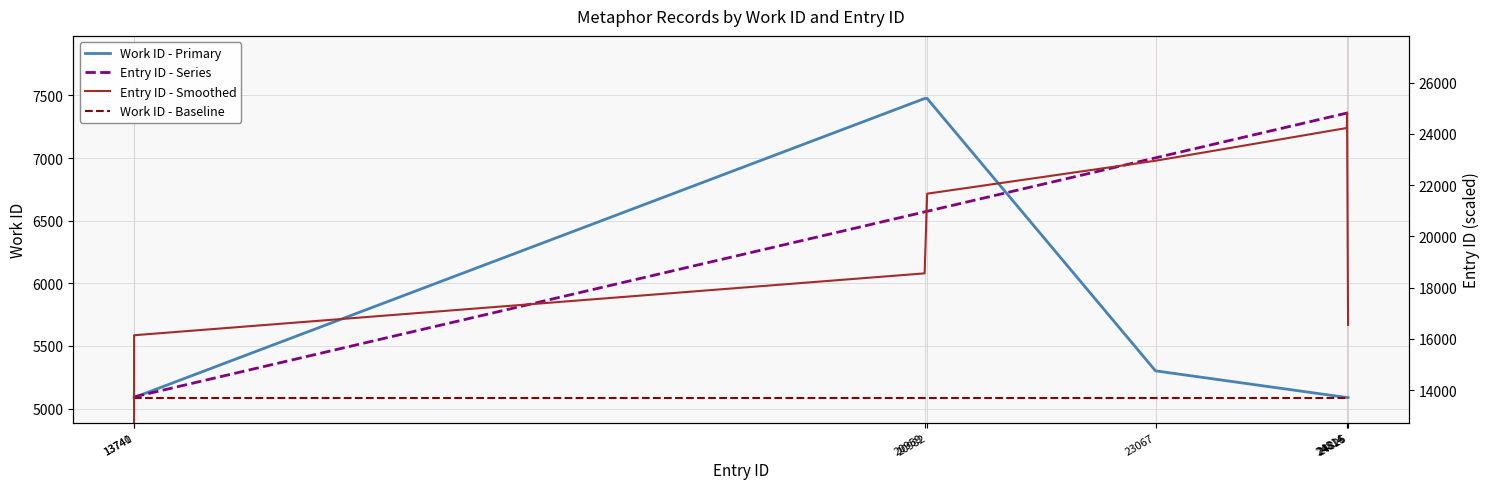

Does the chart have visible grid lines?

Yes